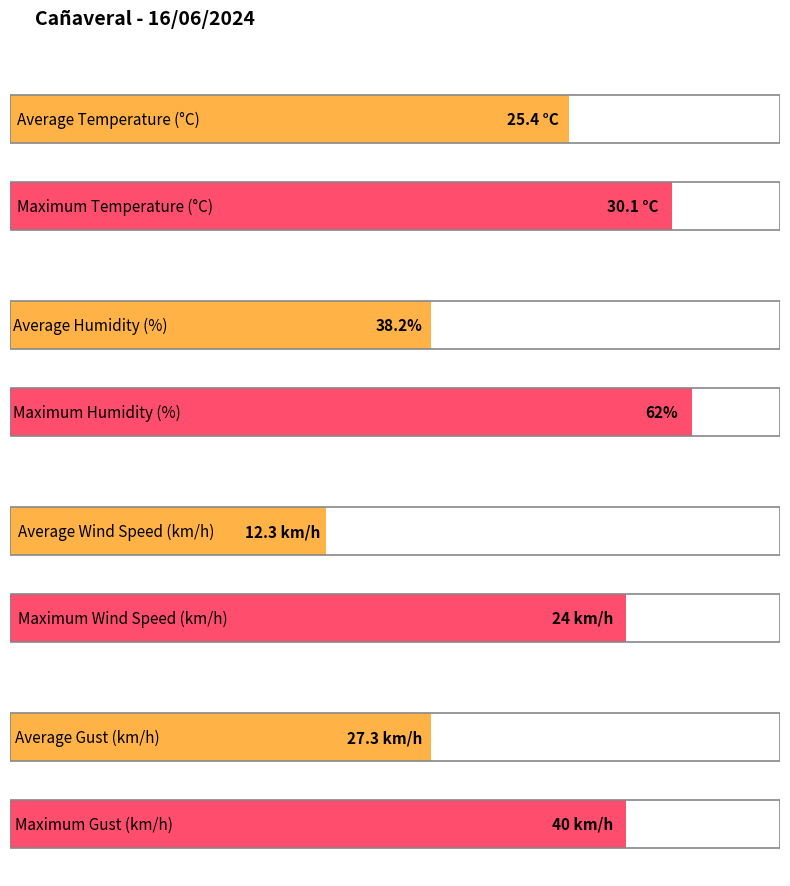

What is the maximum value for Humidade (%)?

62.0